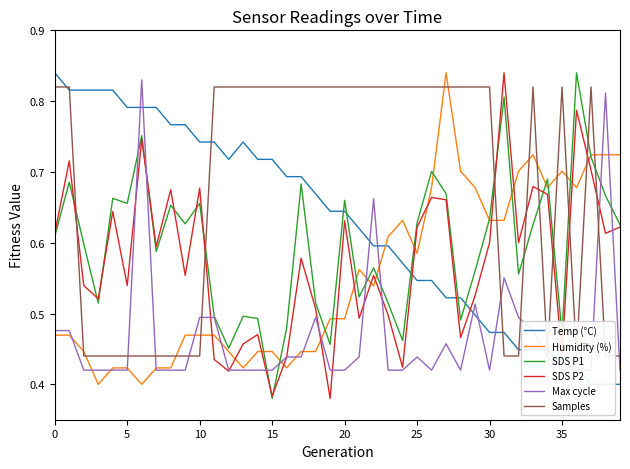

Which series has the widest spread of values?

SDS P1